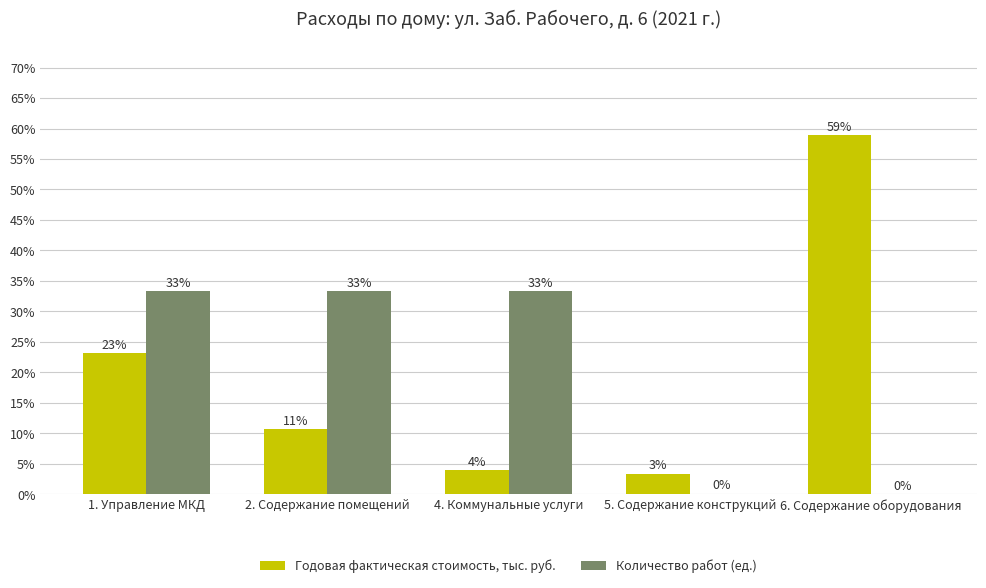

Are the bars horizontal?

No